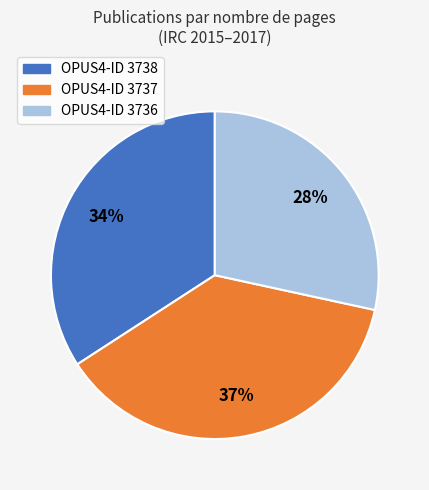

What is the largest slice in the pie chart?

OPUS4-ID 3737